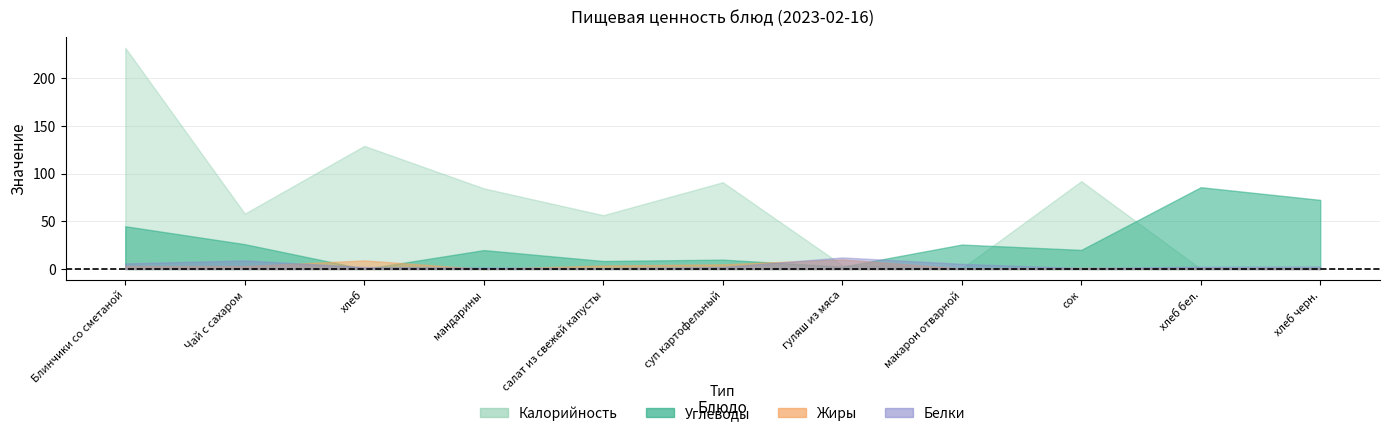

At which category is the sum across all series the highest?

Блинчики со сметаной